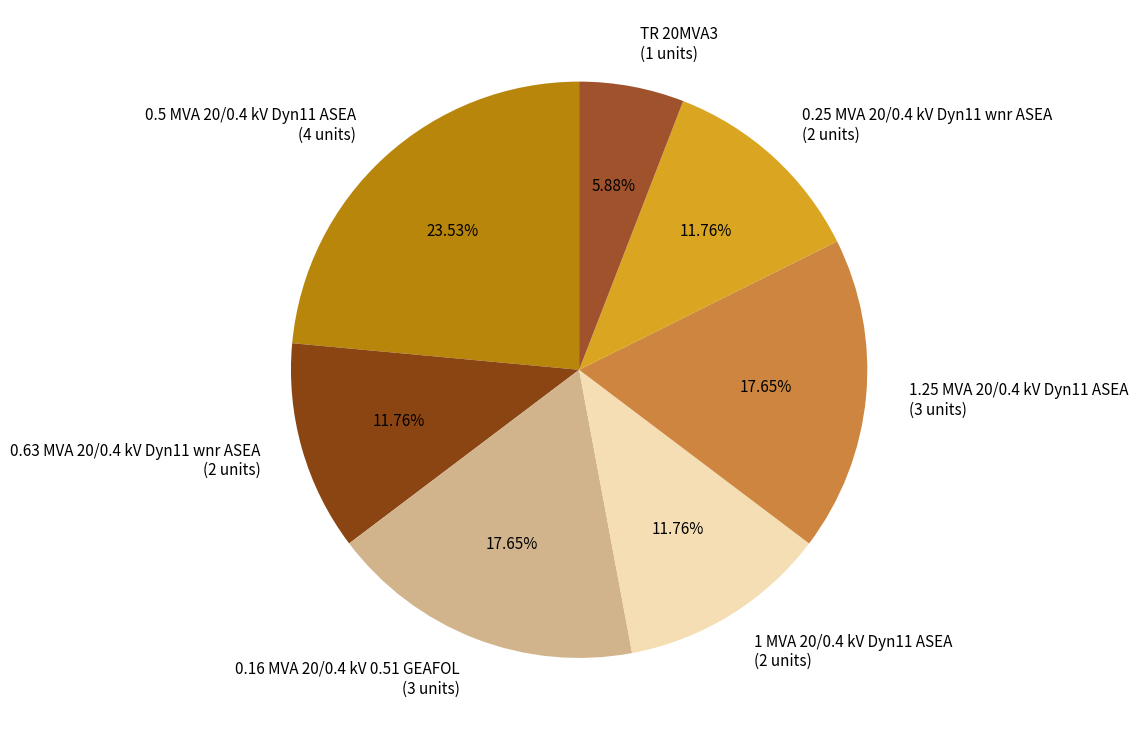

Combined, what portion of the pie is 0.63 MVA 20/0.4 kV Dyn11 wnr ASEA and 0.16 MVA 20/0.4 kV 0.51 GEAFOL?

29.4%